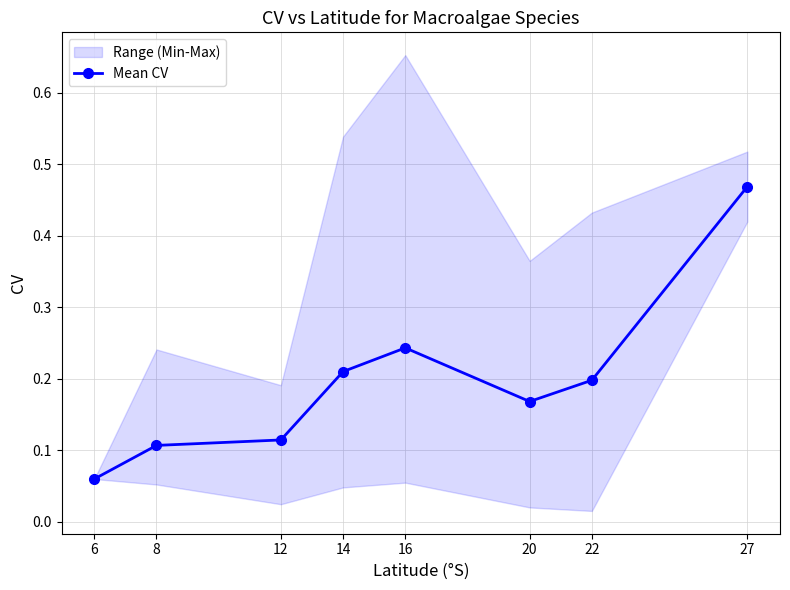

How many Mean CV values are between 0 and 1?

8